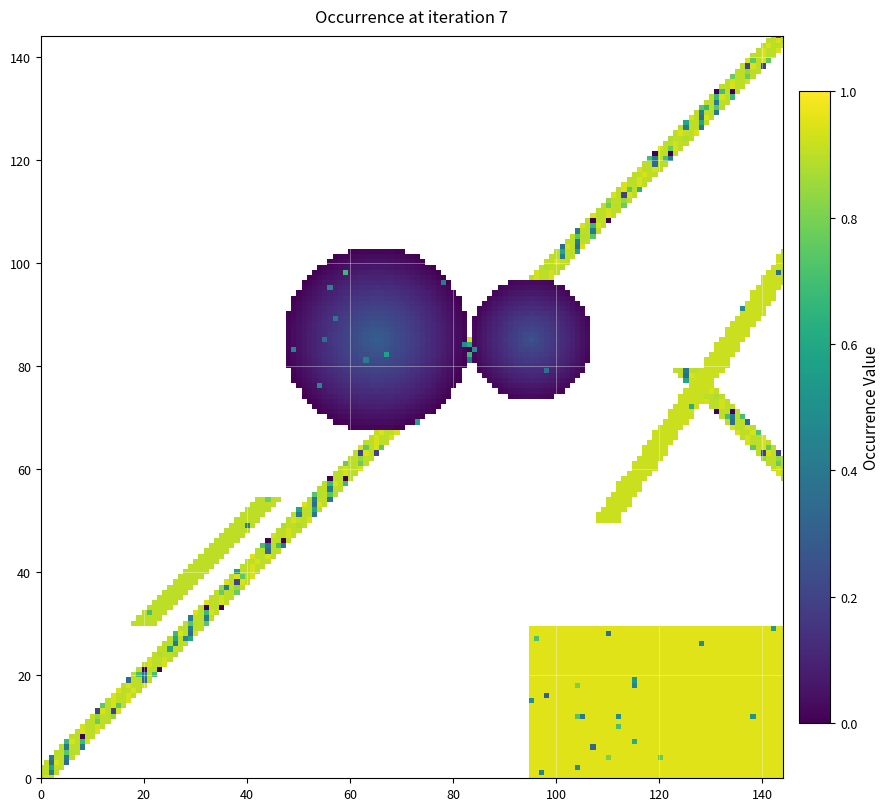

How many series are shown in this chart?

1